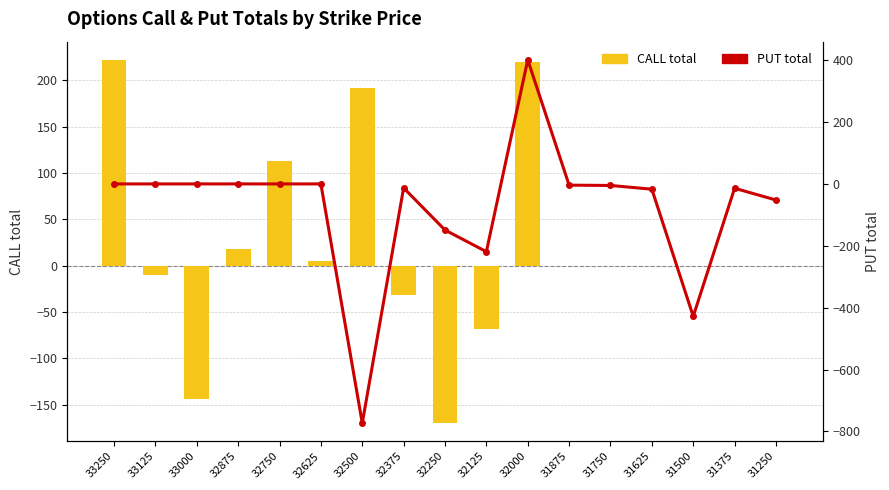

Reading left to right, extract all data points from this chart.

CALL total: 33250=222	33125=-10	33000=-144	32875=18	32750=113	32625=5	32500=192	32375=-32	32250=-170	32125=-68	32000=220	31875=0	31750=0	31625=0	31500=0	31375=0	31250=0
PUT total: 33250=0	33125=0	33000=0	32875=0	32750=0	32625=0	32500=-773	32375=-13	32250=-149	32125=-219	32000=401	31875=-4	31750=-5	31625=-17	31500=-428	31375=-14	31250=-52